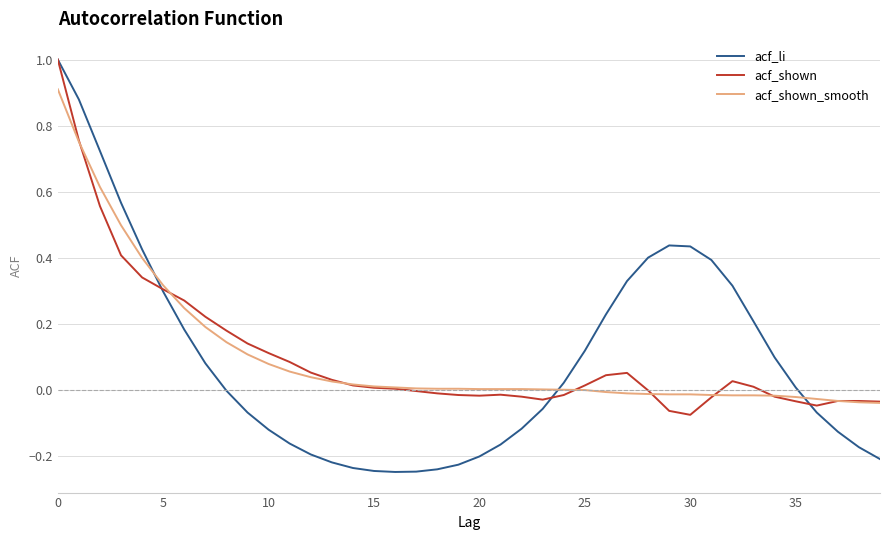

Does the chart display data point markers on the line(s)?

No